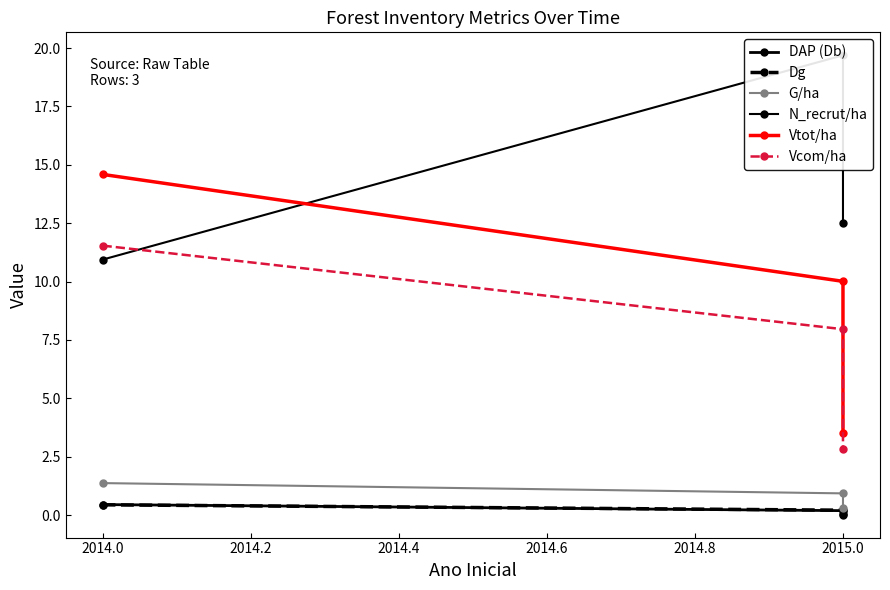

Which series has the widest spread of values?

Vtot/ha